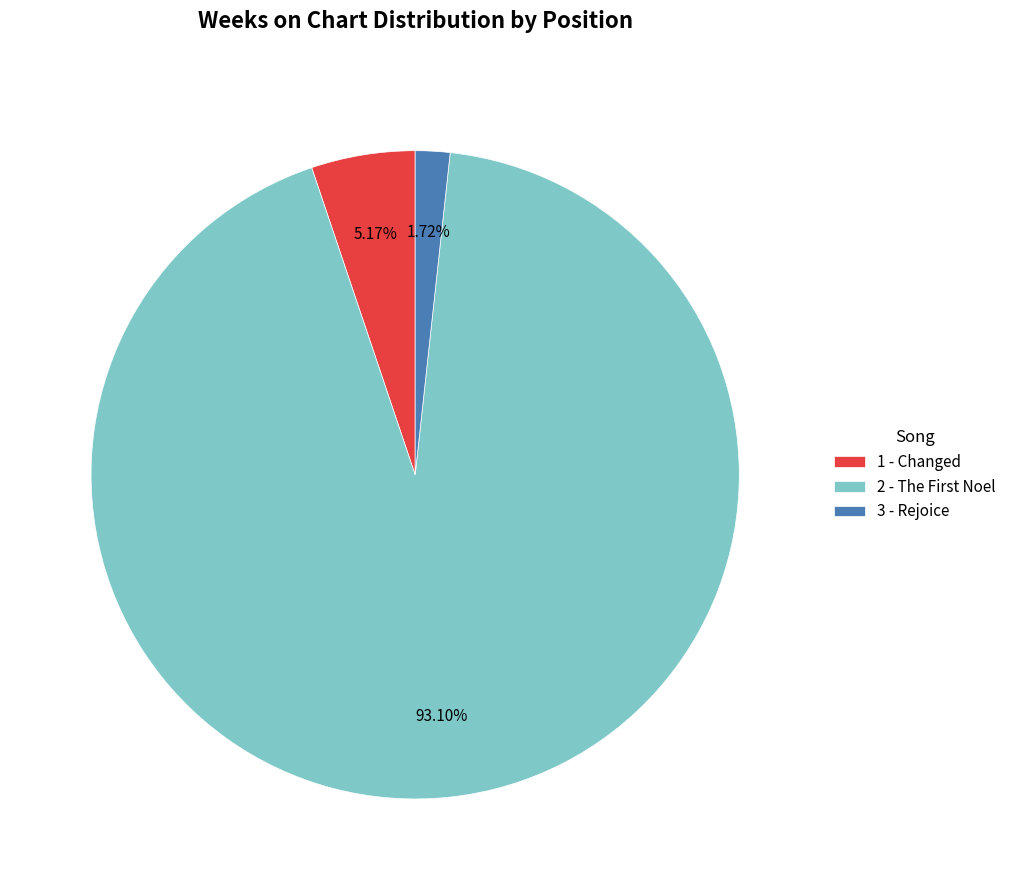

The 1 - Changed slice represents 5% of the pie. True or false?

True